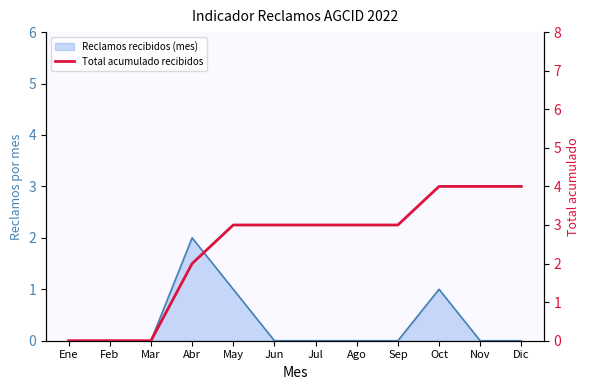

Which category has the lowest value across all series?

Ene